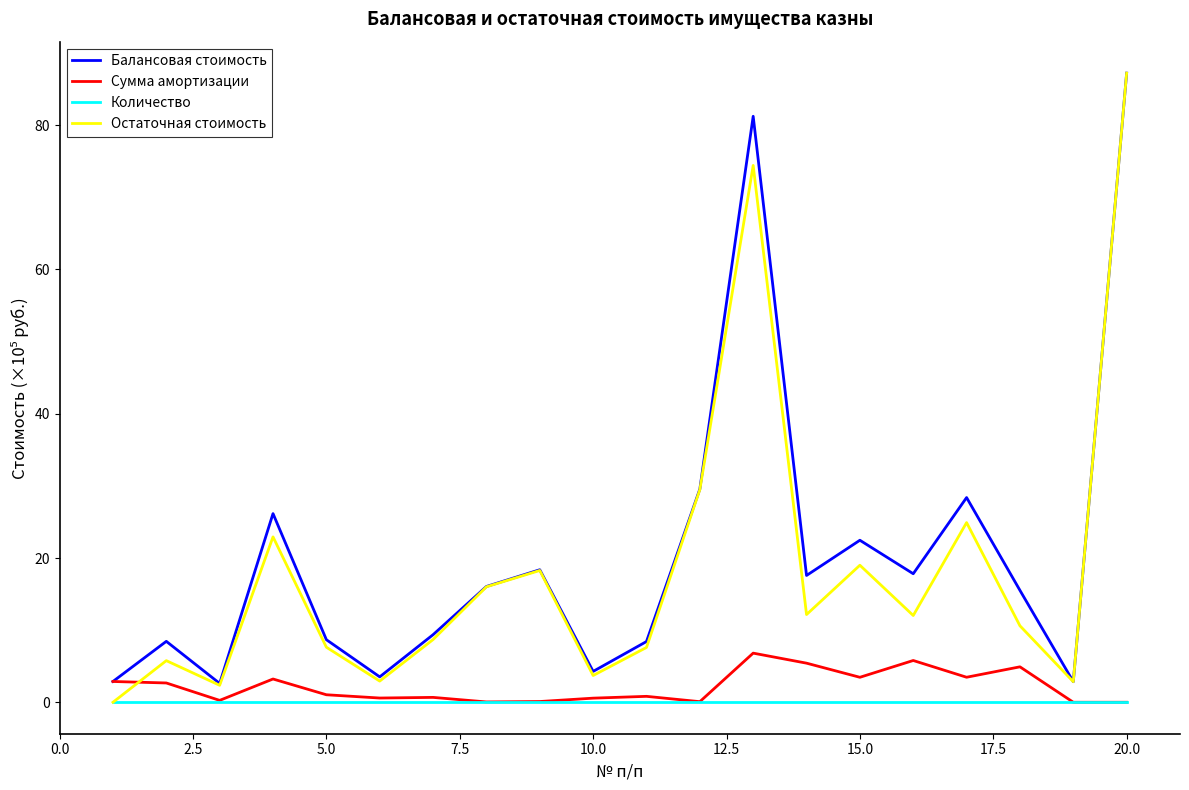

What is the greatest value displayed?

87.2